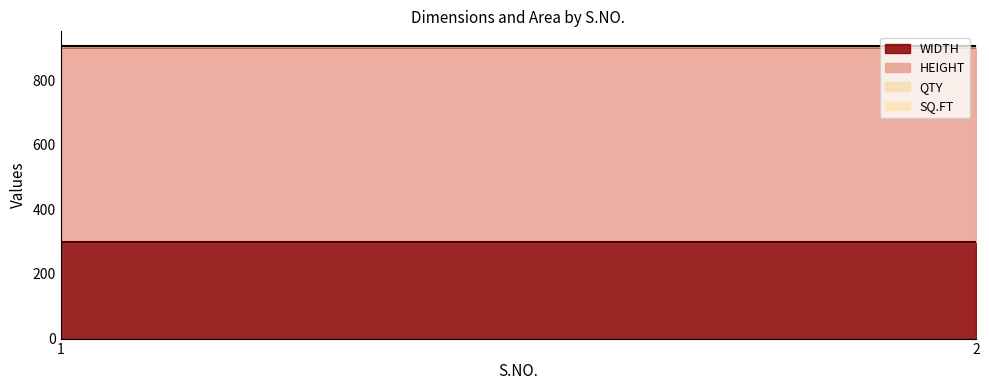

Is it true that HEIGHT equals 945.5 at 2?

False